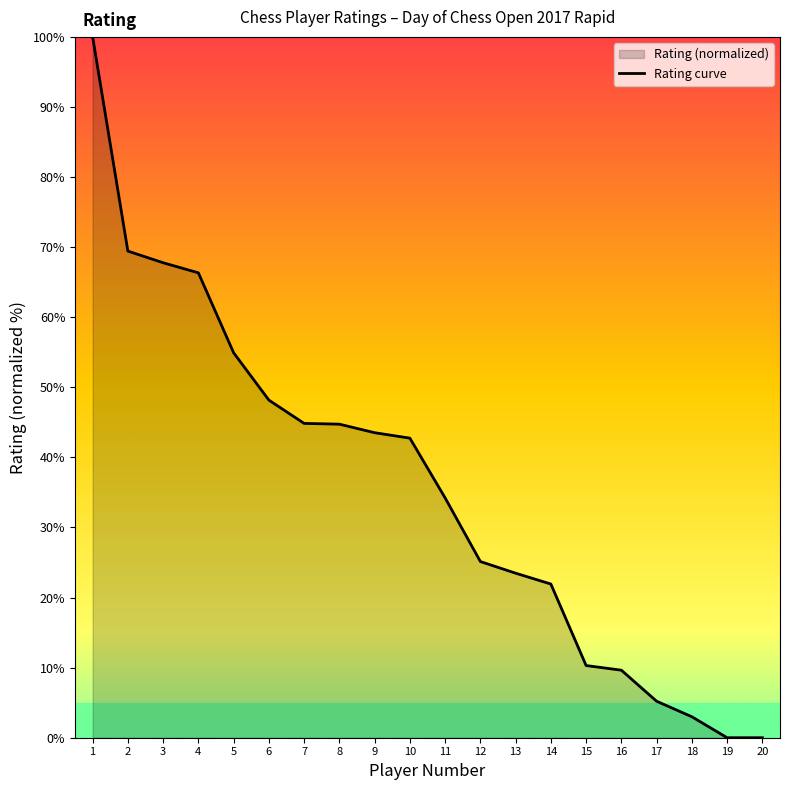

The value at 4 is 111.5. True or false?

False